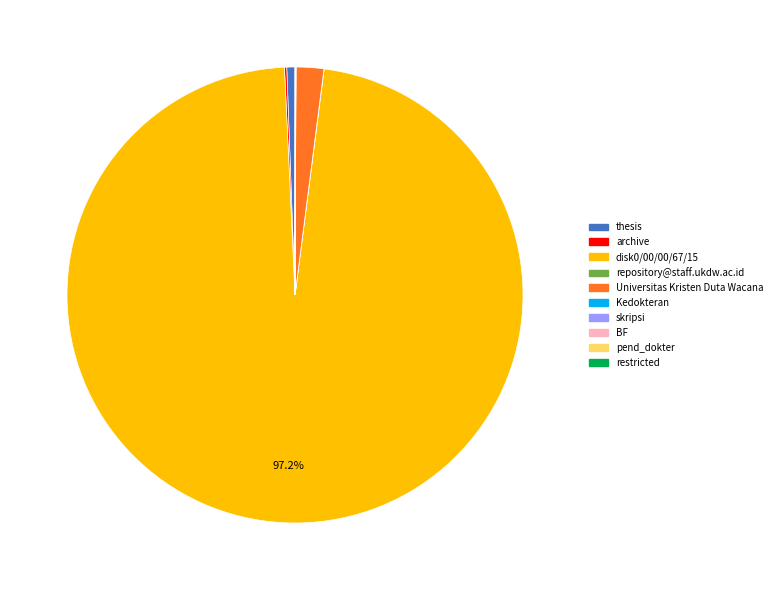

Which slice is the largest?

disk0/00/00/67/15